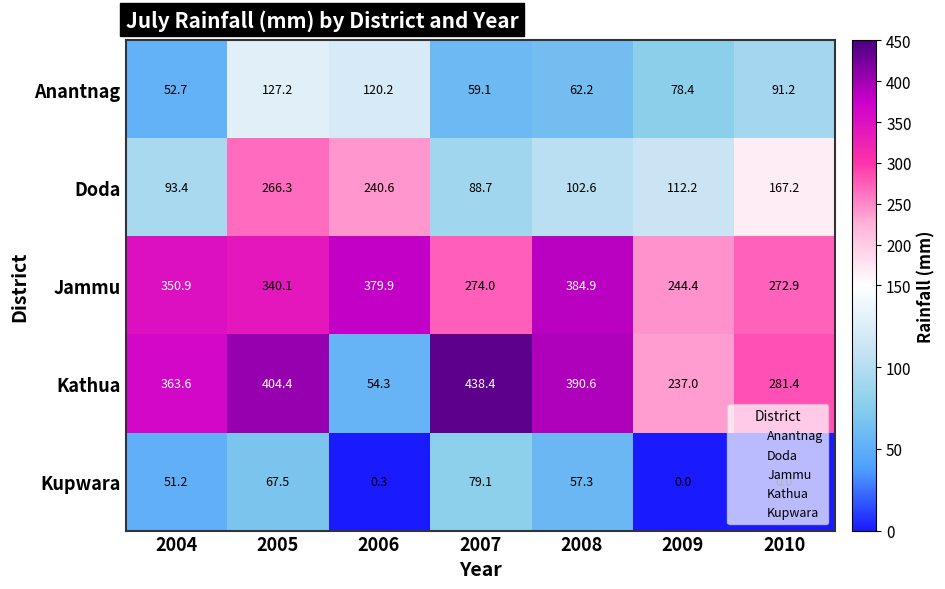

Where is Kathua nearest to the value 246?

2009